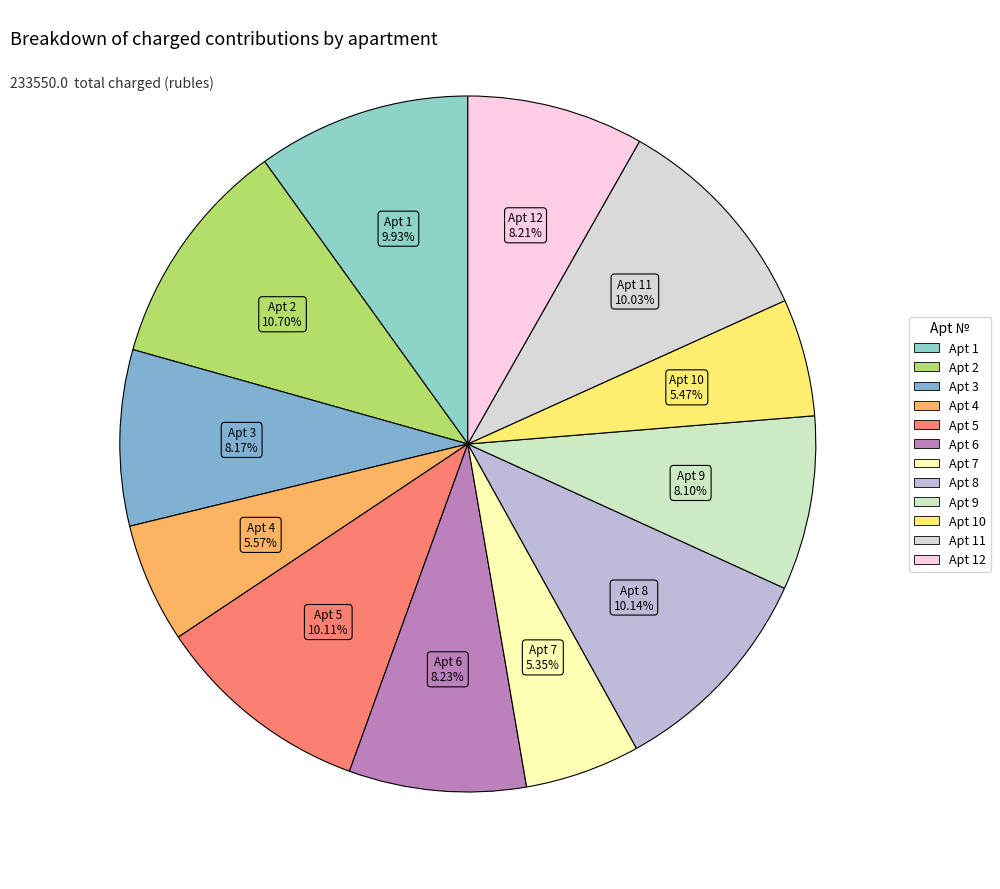

Is there any slice that represents more than half of the pie?

No